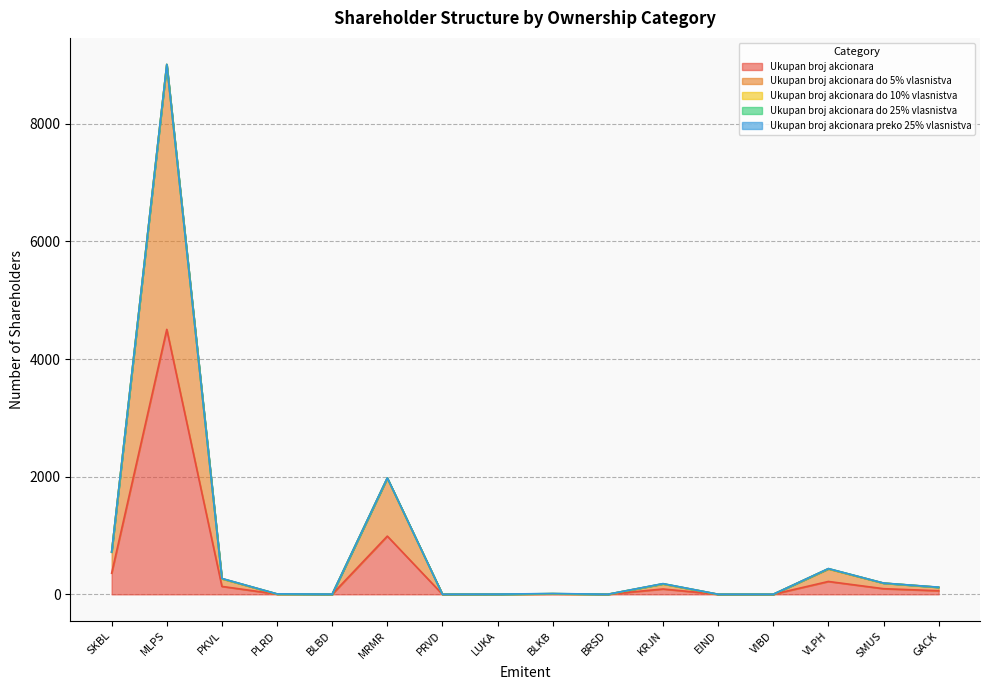

At which label does Ukupan broj akcionara do 25% vlasnistva reach its minimum?

PLRD